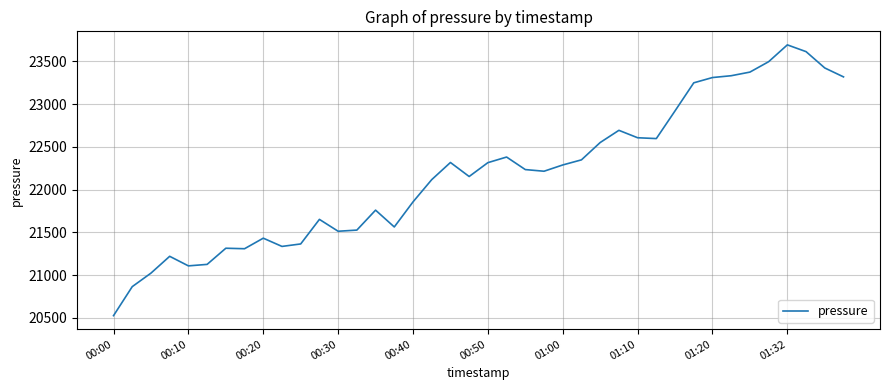

What is the minimum value shown in the chart?

20526.5